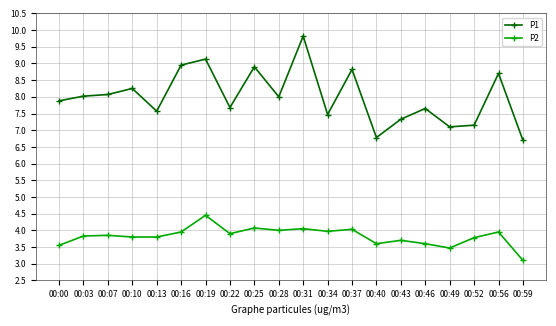

The P2 series shows 4.0 at 00:28. True or false?

True